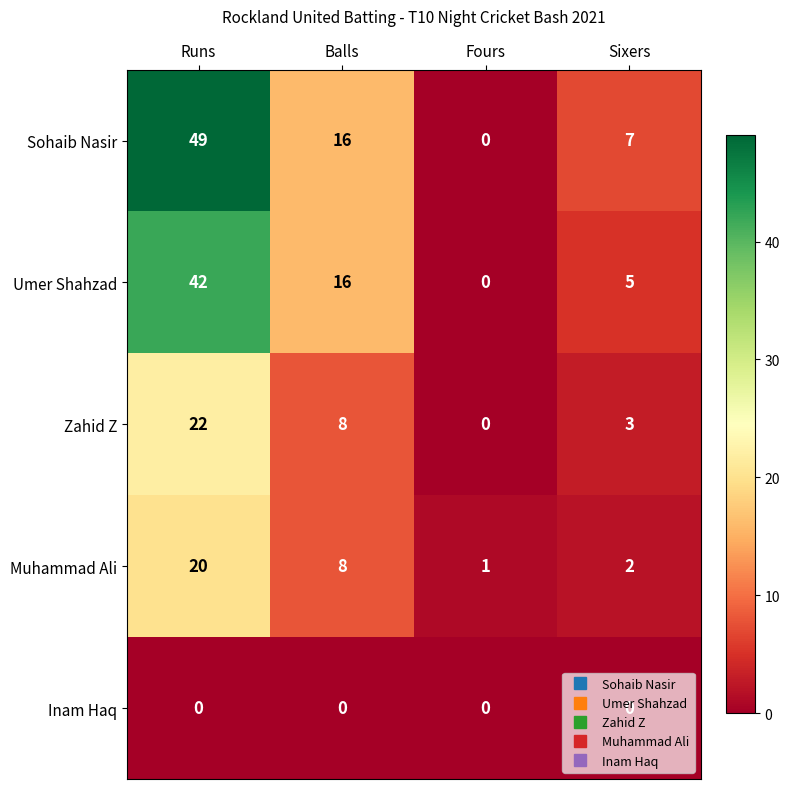

What is the greatest value displayed?

49